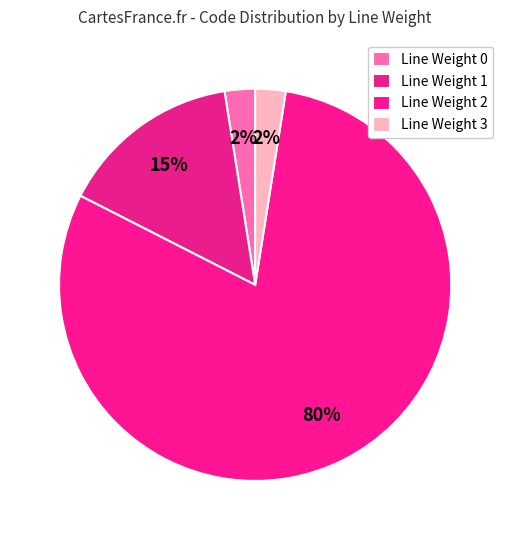

Count the number of slices in the pie.

4